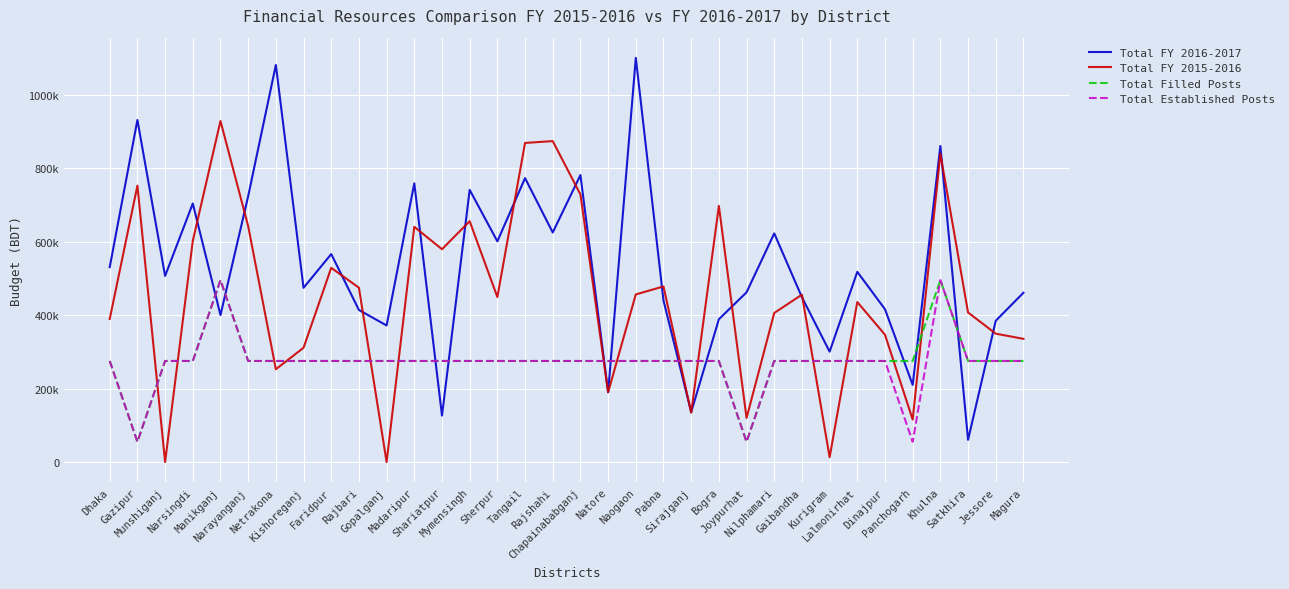

Which label corresponds to the smallest value in the chart?

Munshiganj